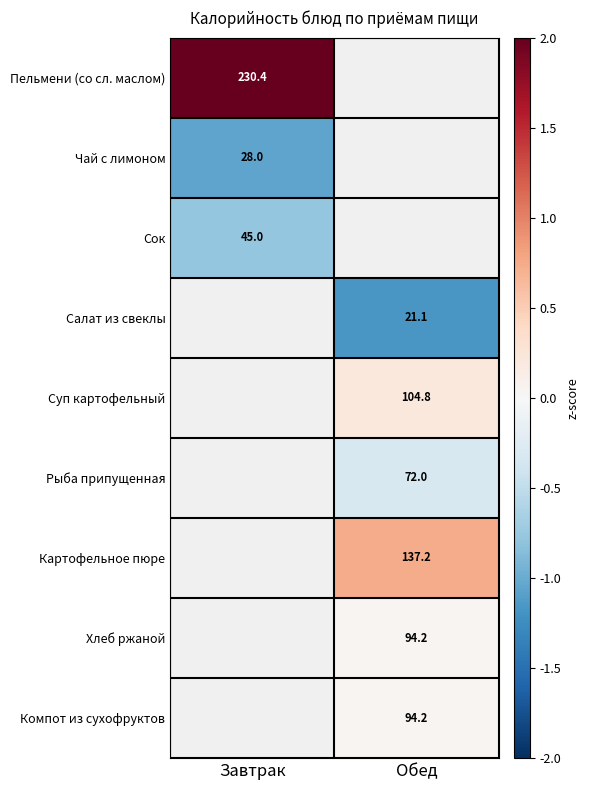

Between Завтрак and Обед, which is larger?

Обед